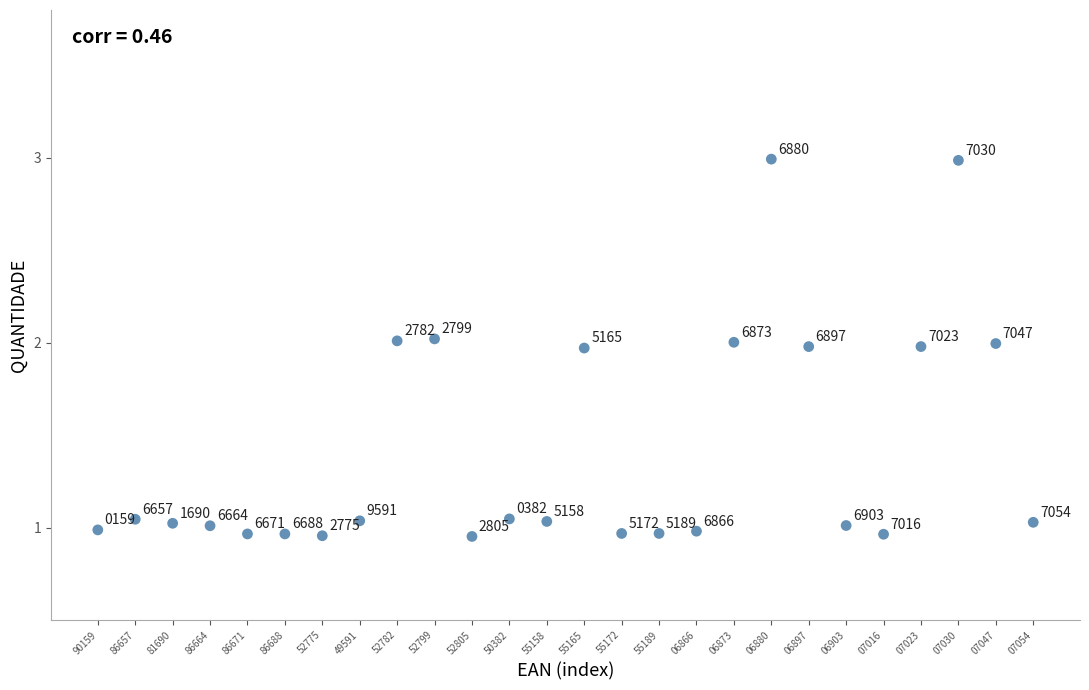

What is the range of Y values (max minus min)?

2.0